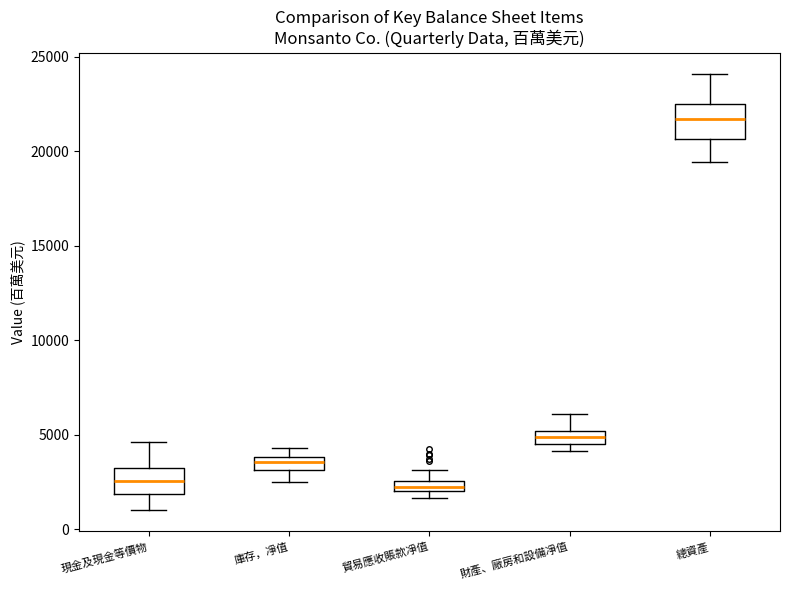

Where is the upper edge of the box for 總資產 on the y-axis? The values are not printed on the chart, so give them approximately, as read against the axis.

22500